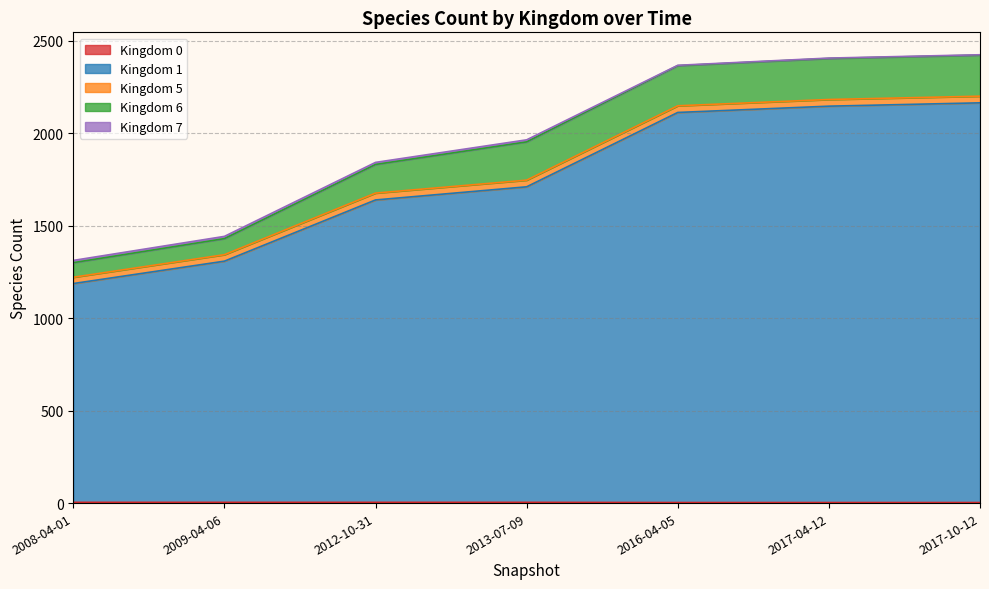

Does the chart have visible grid lines?

Yes